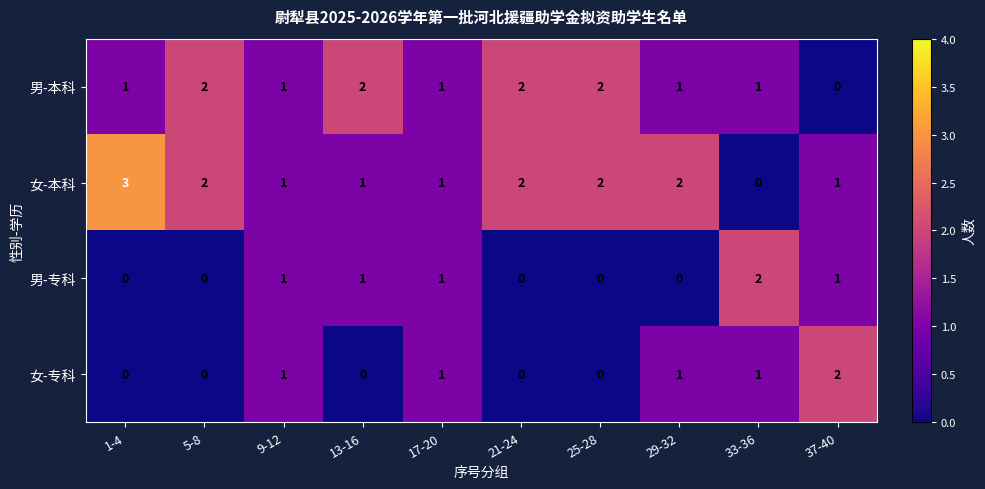

Is it true that 男-专科 equals 1 at 29-32?

False